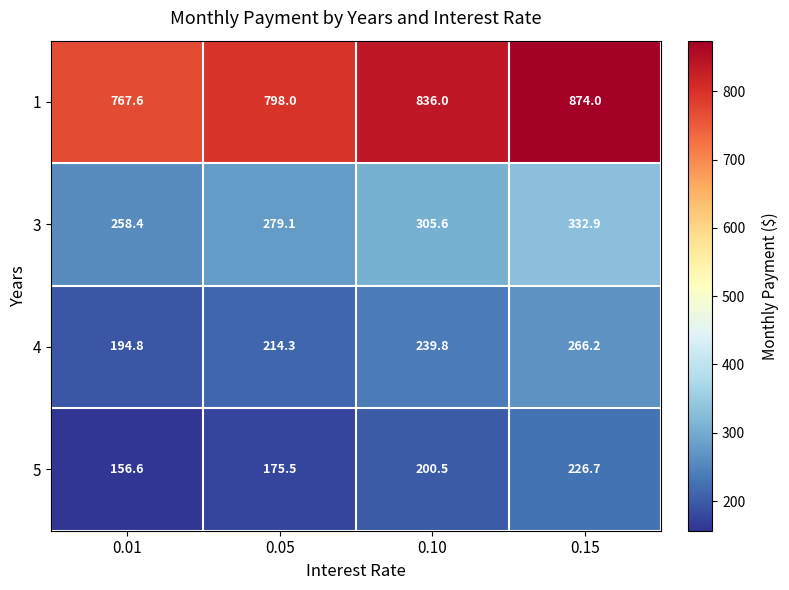

What is the smallest value displayed?

156.6